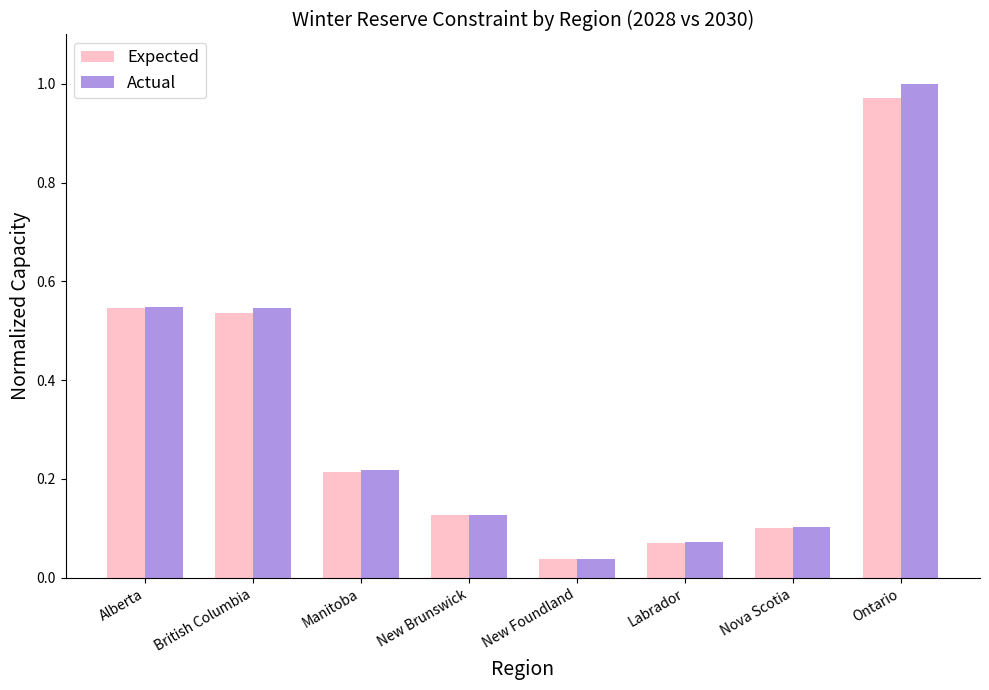

The Actual series shows 0.1 at Nova Scotia. True or false?

True